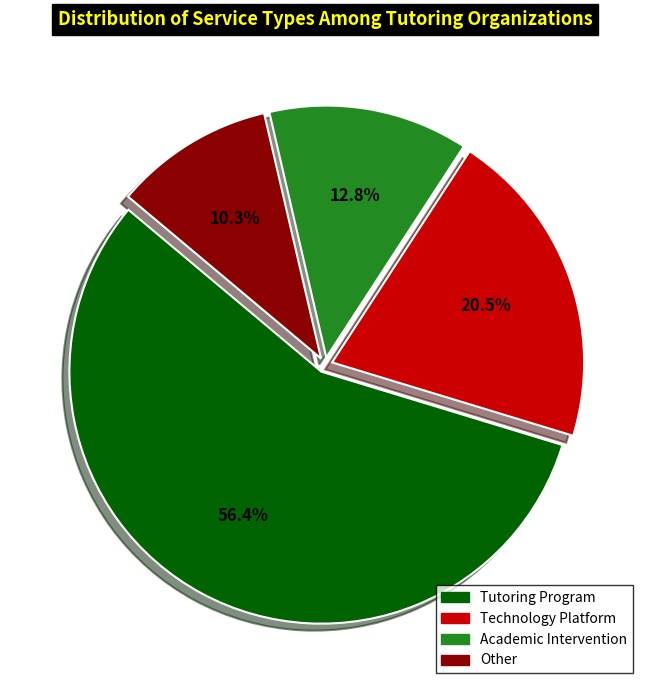

Does any single category account for the majority?

Yes